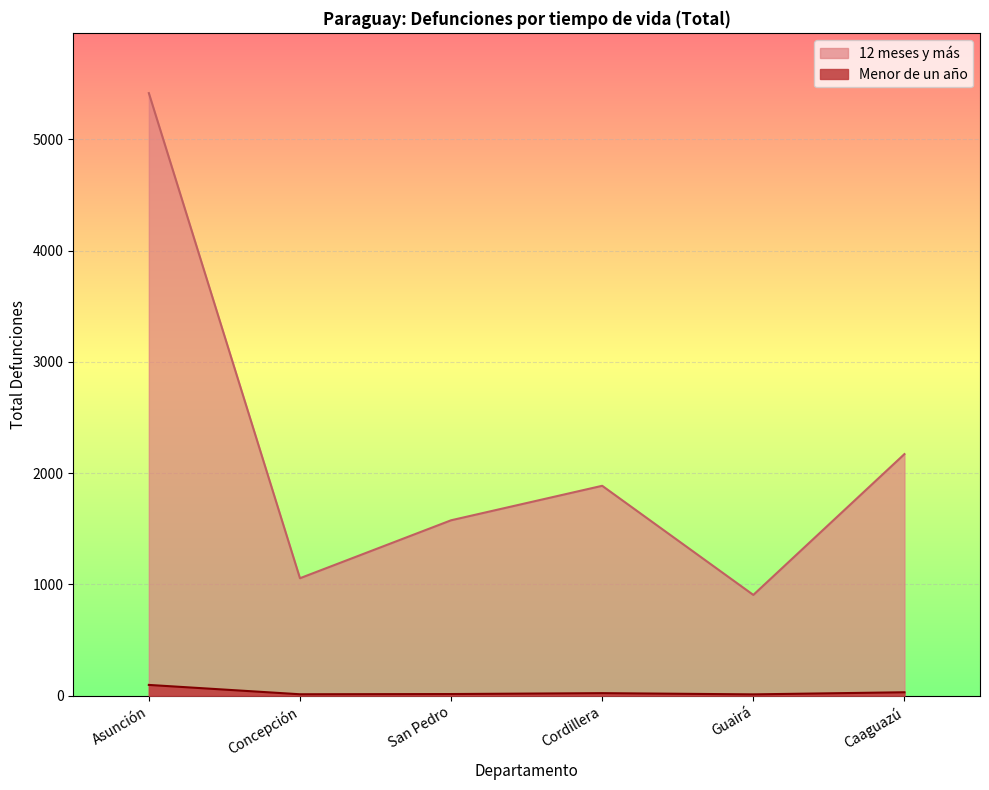

The 12 meses y más series shows 906 at Guairá. True or false?

True